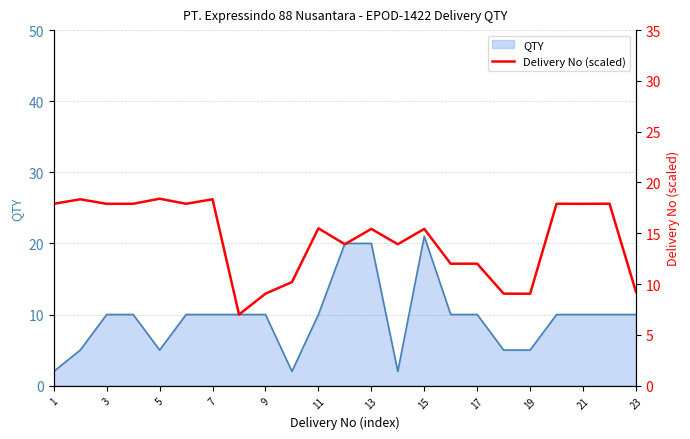

True or false: QTY has a value of 10 at 23.

True